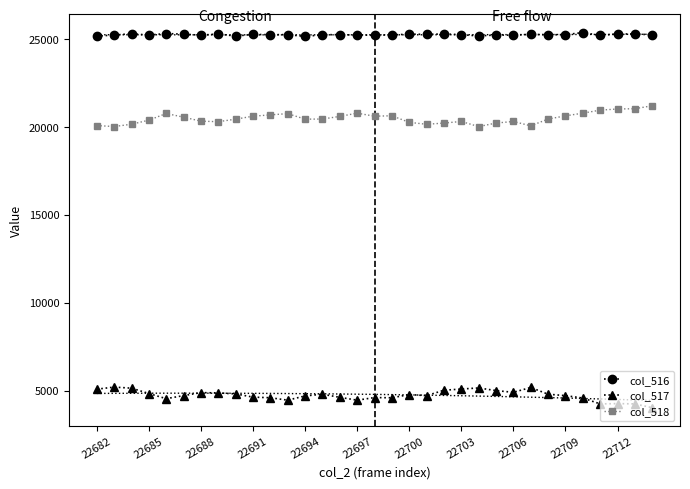

True or false: col_517 has more than 0 interior local peaks.

True